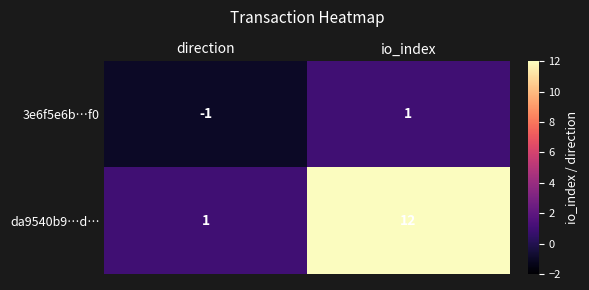

Rank the series by their average value, from lowest to highest.

3e6f5e6b…f0, da9540b9…d…